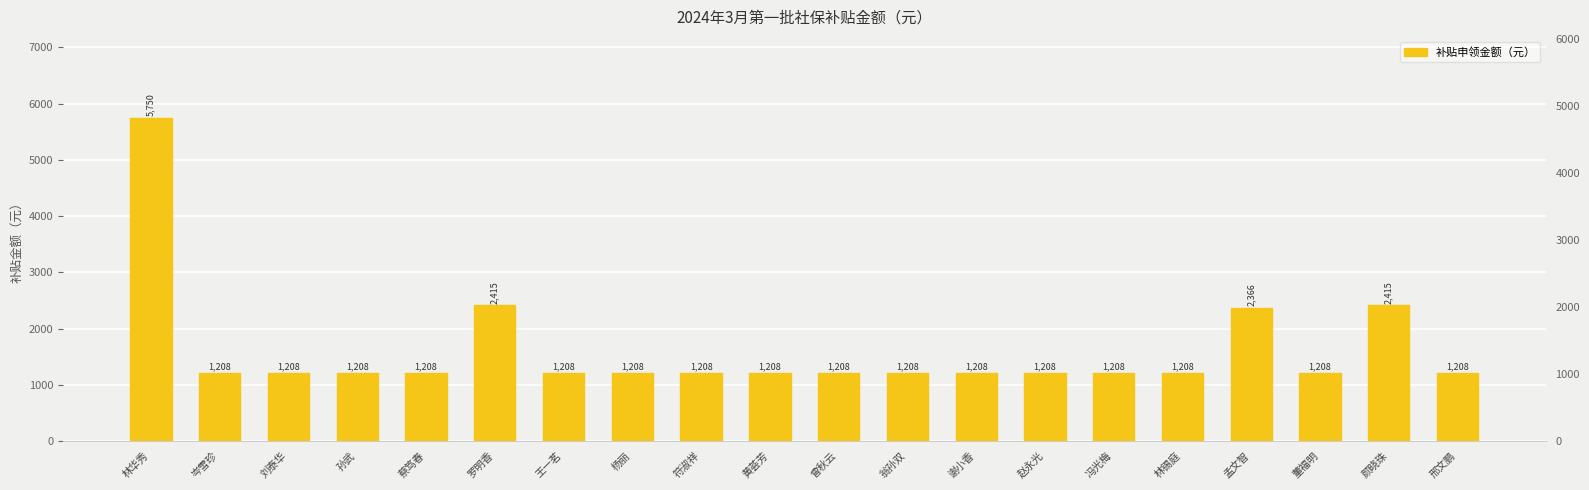

What is the difference between the second highest and minimum values?

1207.5